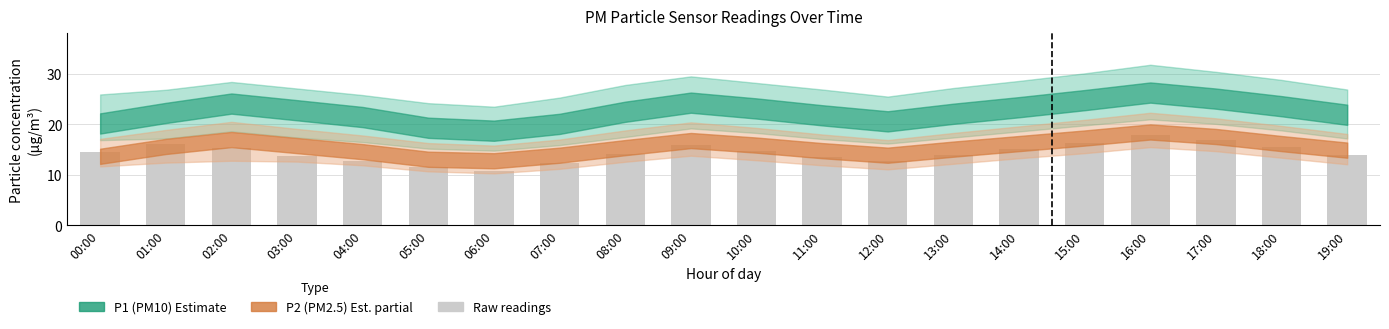

Where does the data first go above 14?

00:00